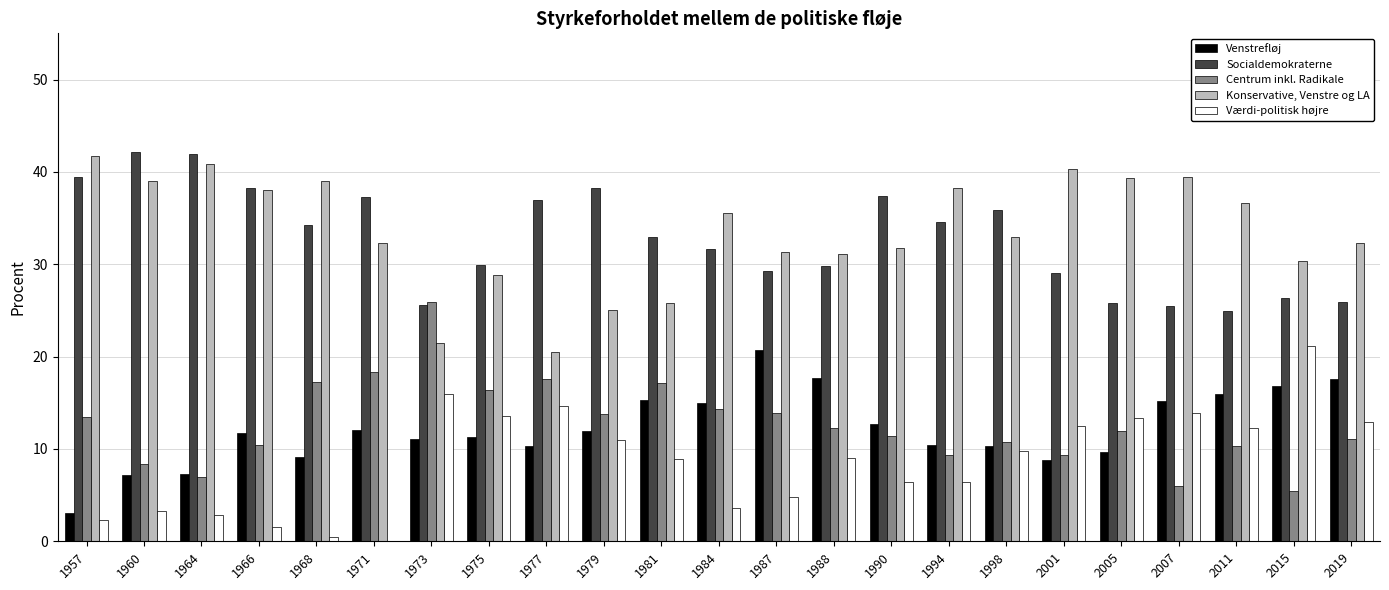

True or false: Venstrefløj has a value of 19.0 at 1973.

False